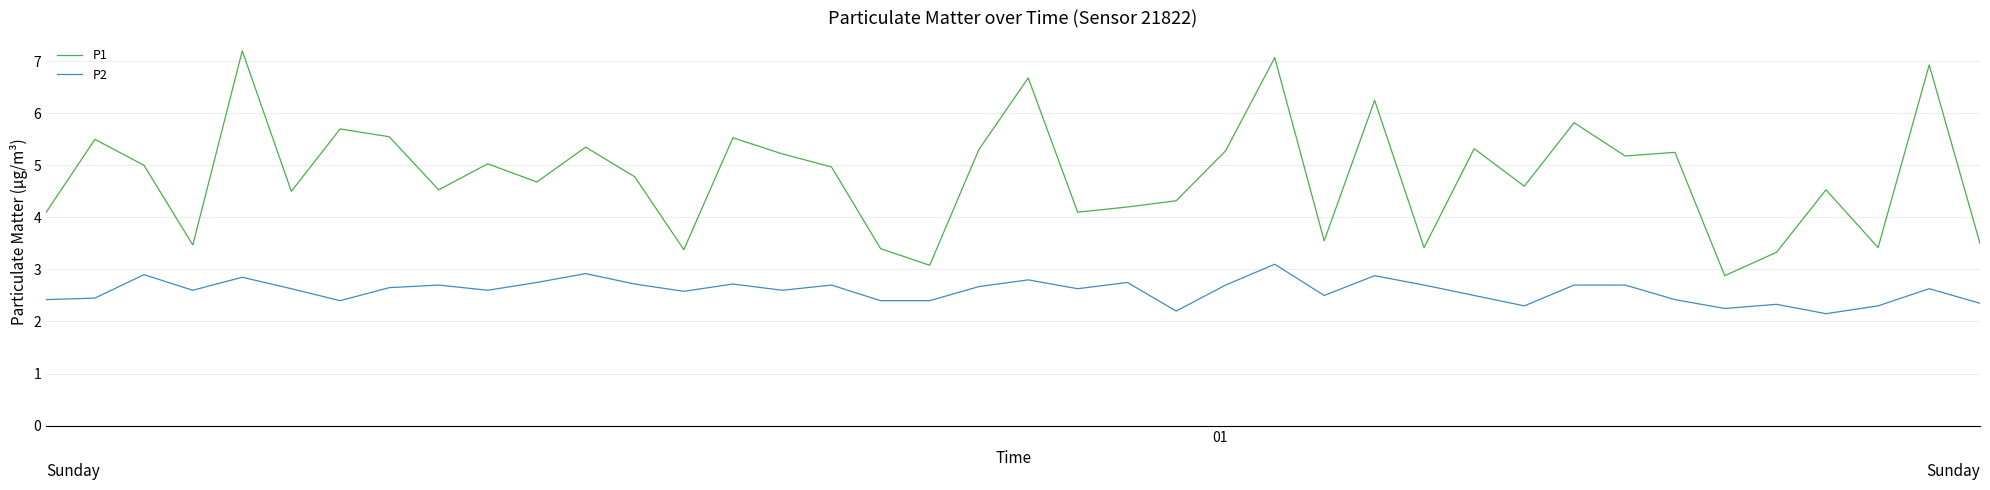

What is the minimum value for P1?

2.9